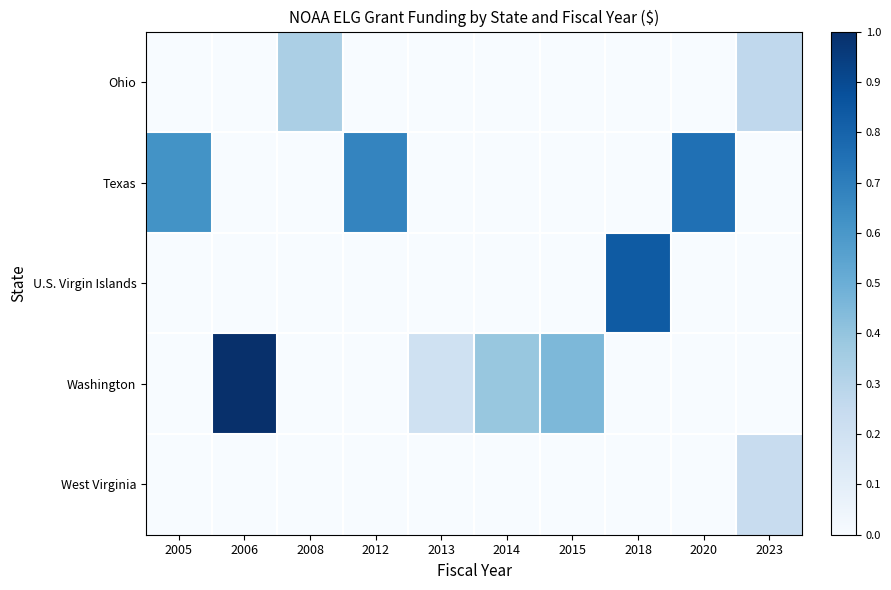

Which series has the widest spread of values?

Washington